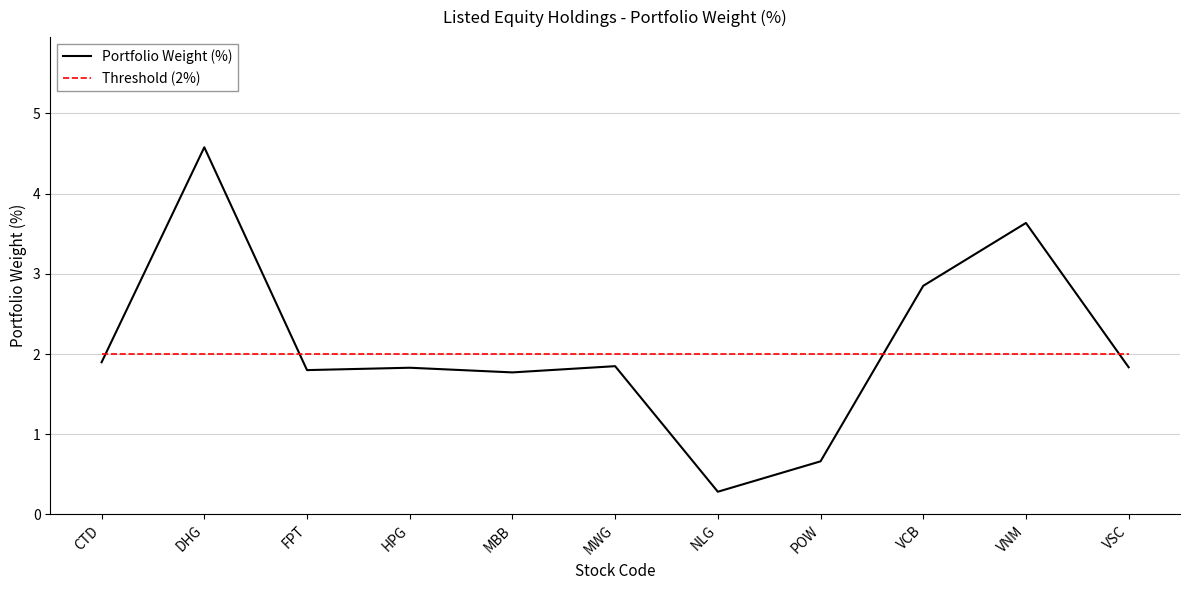

Does the chart have visible grid lines?

Yes